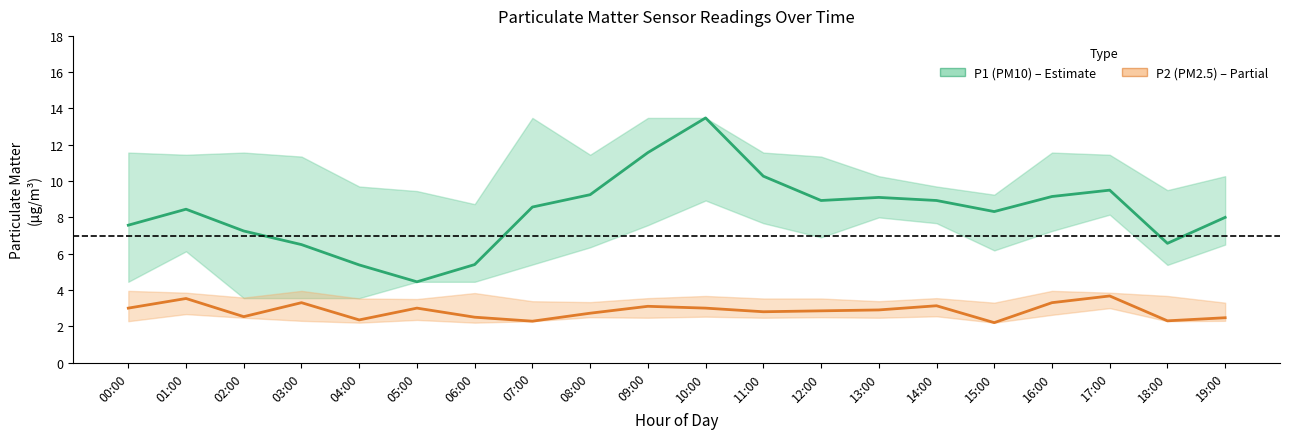

What is the difference between the P2 (PM2.5) values at 01:00 and 08:00?

0.8